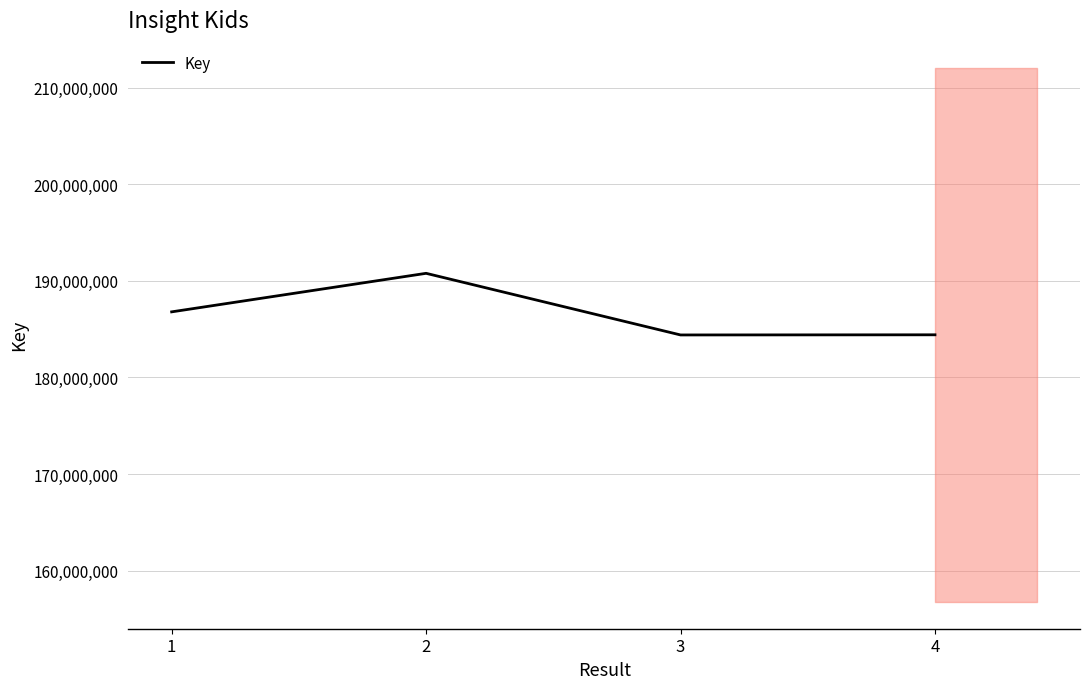

Is it true that the value at 2 is 190781807?

True